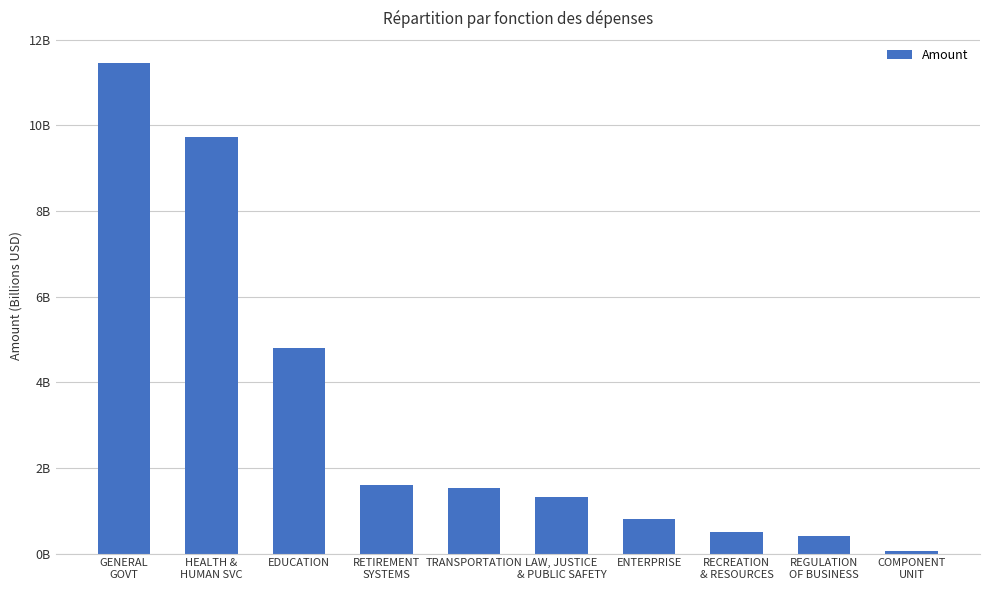

Is it true that the value at TRANSPORTATION is 1539434370.0?

True